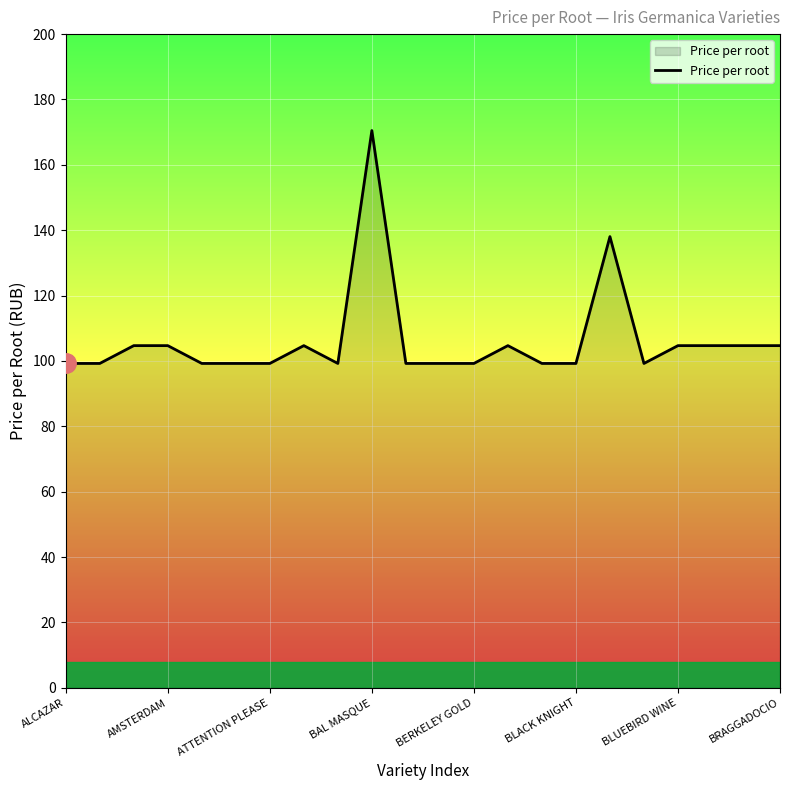

What is the greatest value displayed?

170.5